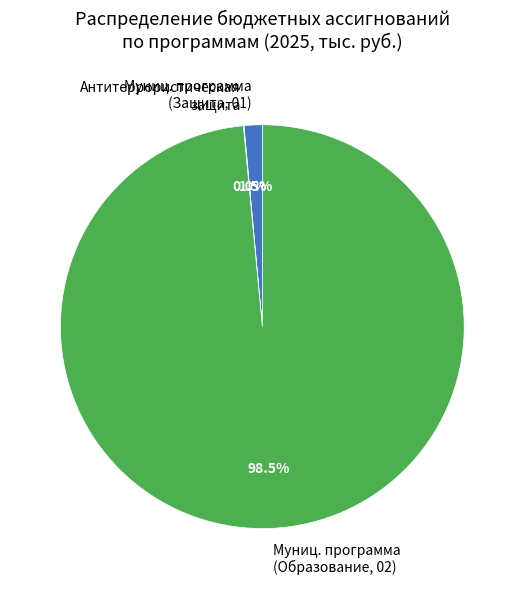

Is there a majority slice in this chart?

Yes